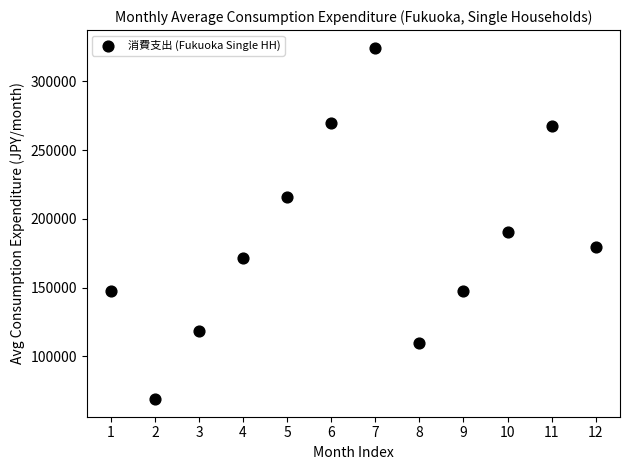

What is the range of Y values (max minus min)?

255498